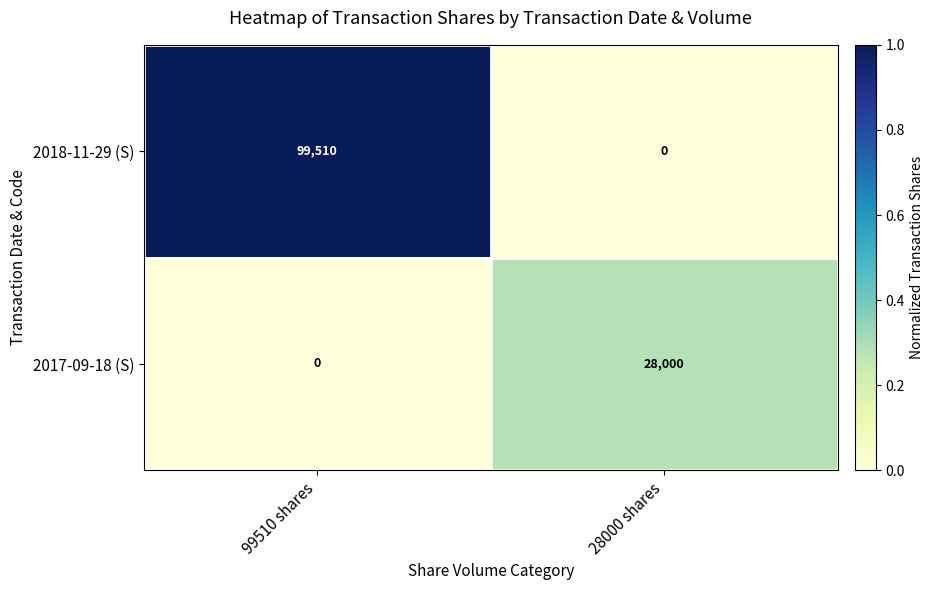

What is the average value of the 2017-09-18 (S) series?

14000